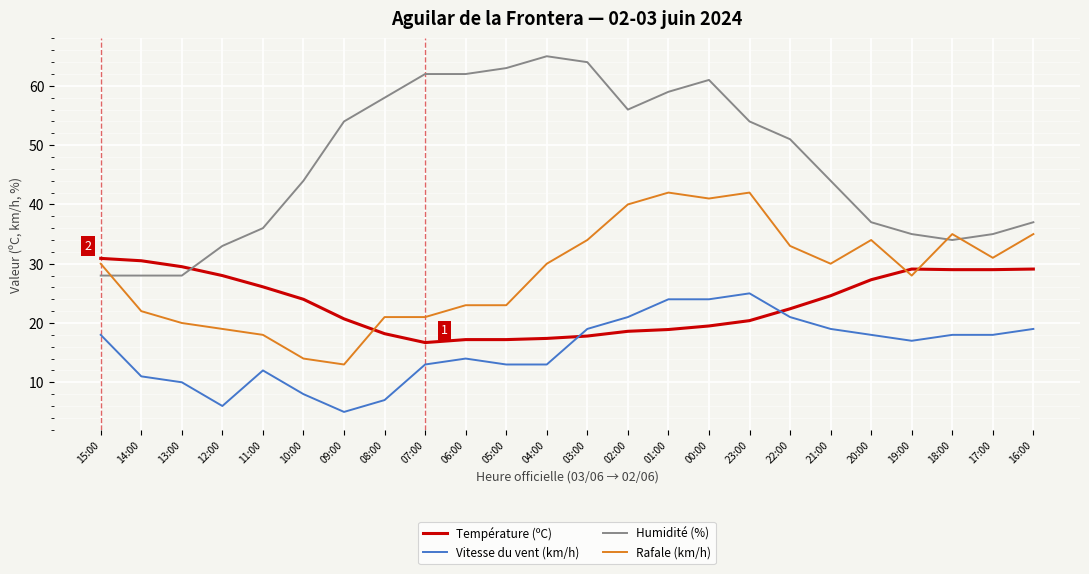

Which series has the largest total across all categories?

Humidité (%)